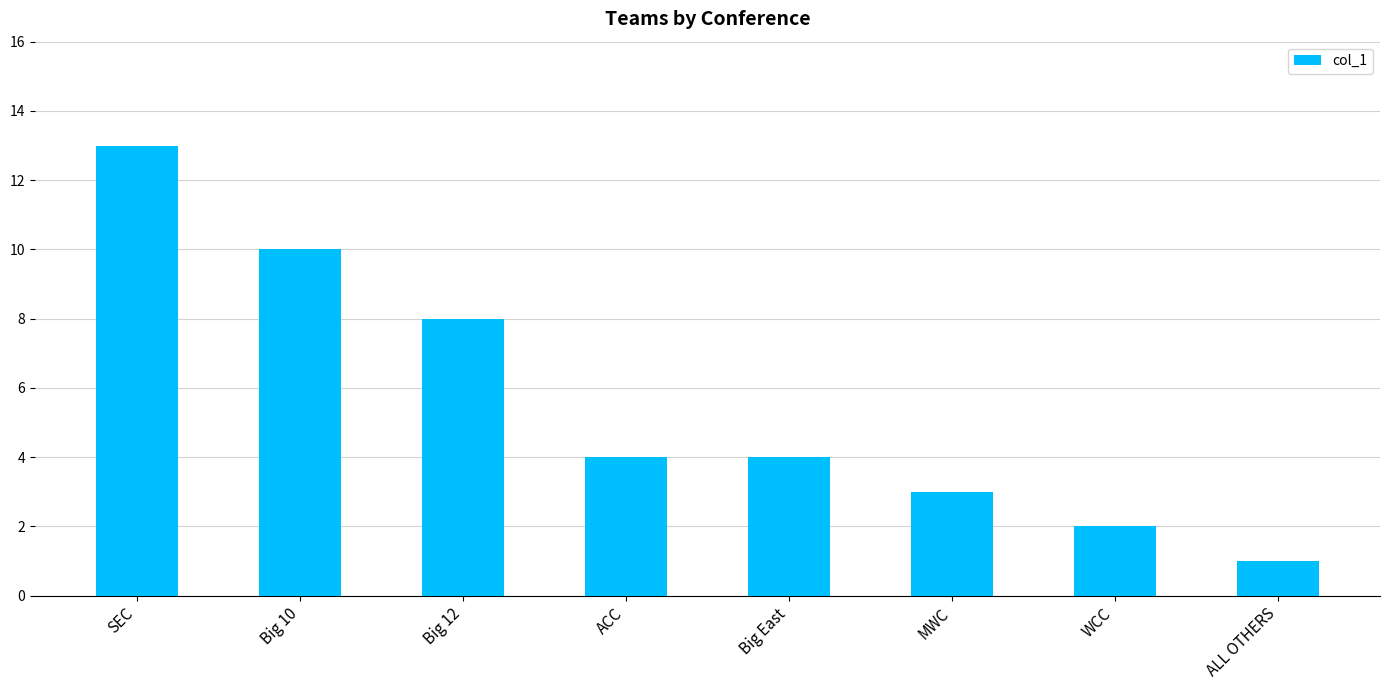

What is the difference between the values at Big 10 and ACC?

6